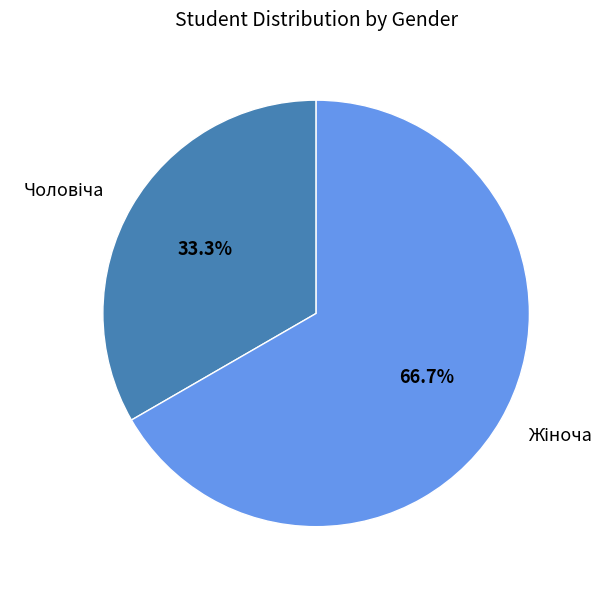

Is there any slice that represents more than half of the pie?

Yes